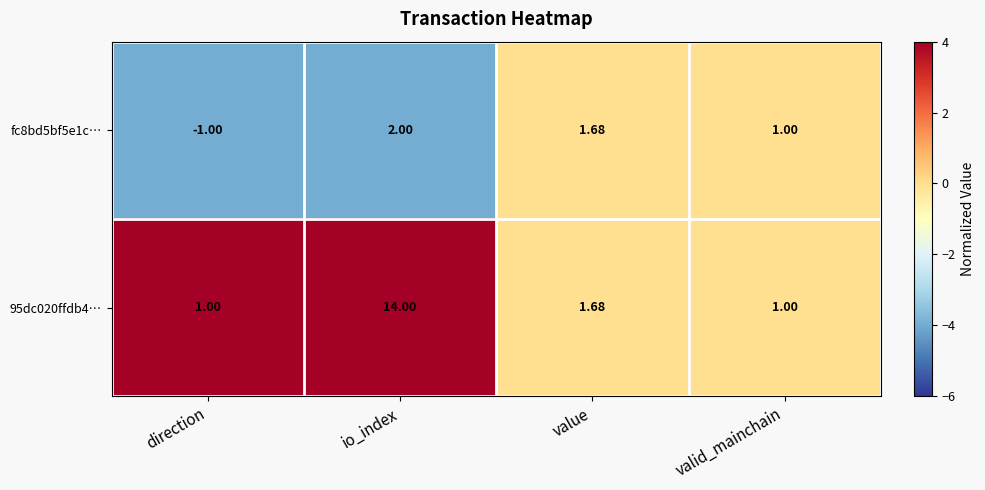

Rank the series by their average value, from lowest to highest.

fc8bd5bf5e1c…, 95dc020ffdb4…